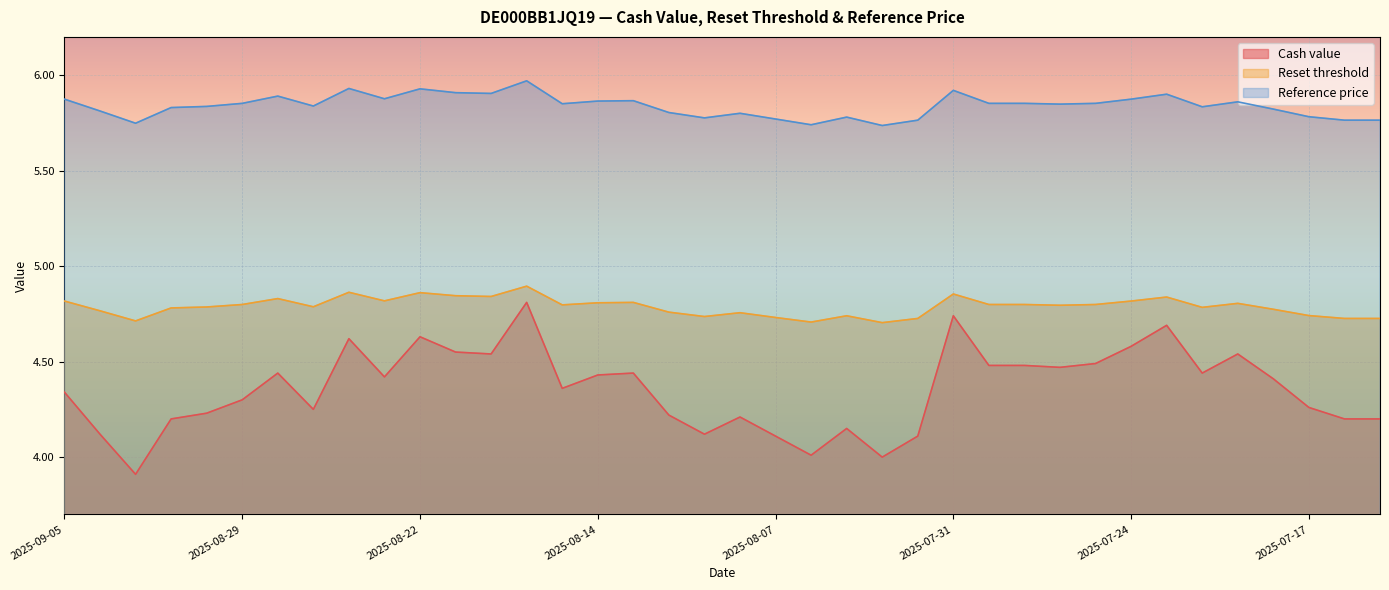

True or false: Reset threshold and Reference price intersect in this chart.

False